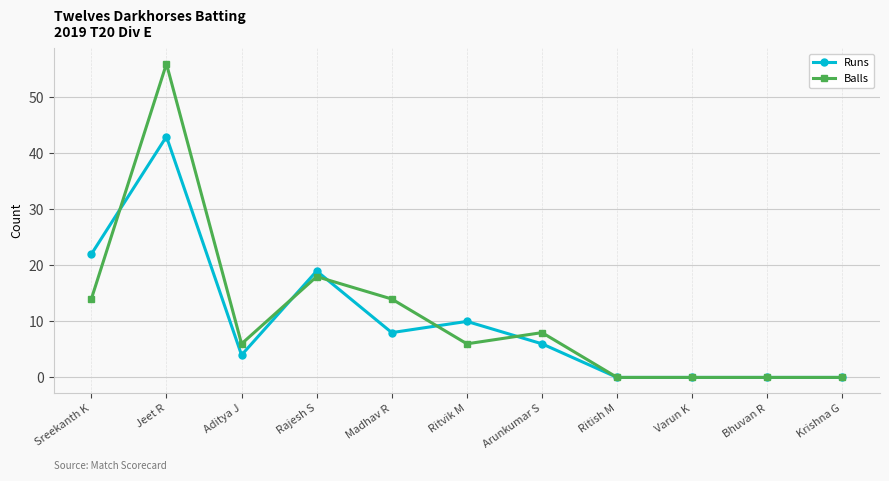

True or false: Runs and Balls intersect in this chart.

True